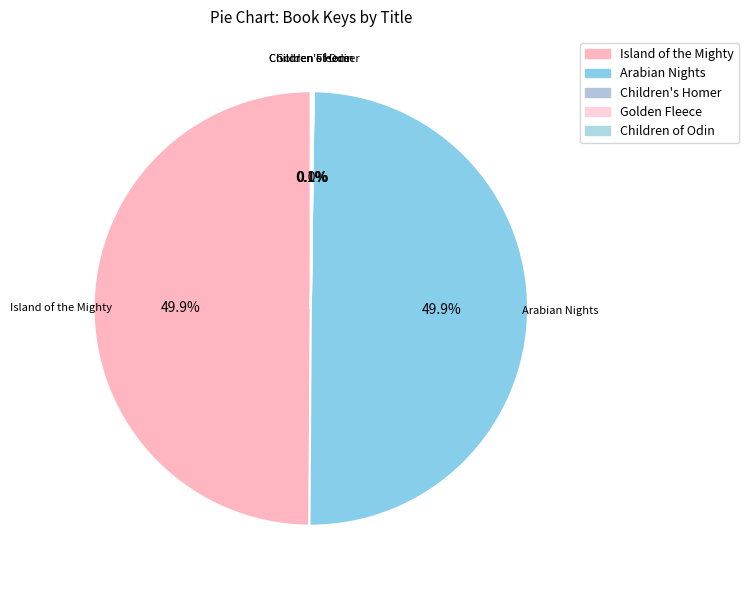

Is the sum of Island of the Mighty and Arabian Nights greater than half?

Yes